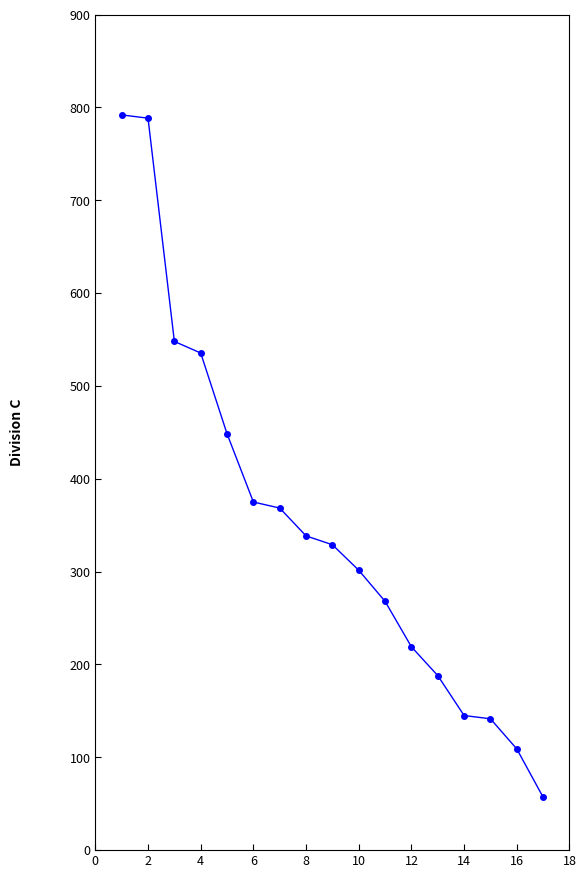

What is the value of the 1st point from the left?

792.0